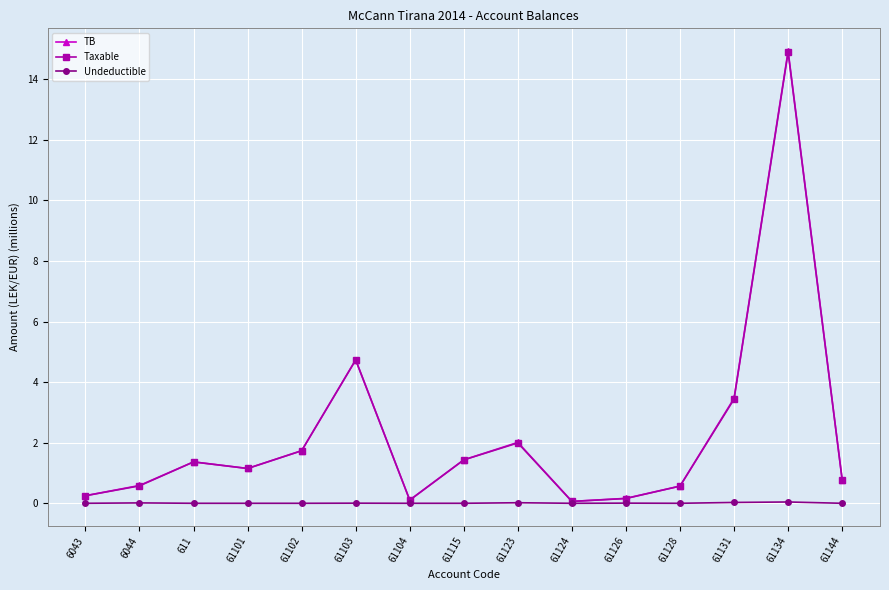

Which series has the largest range (max minus min)?

TB